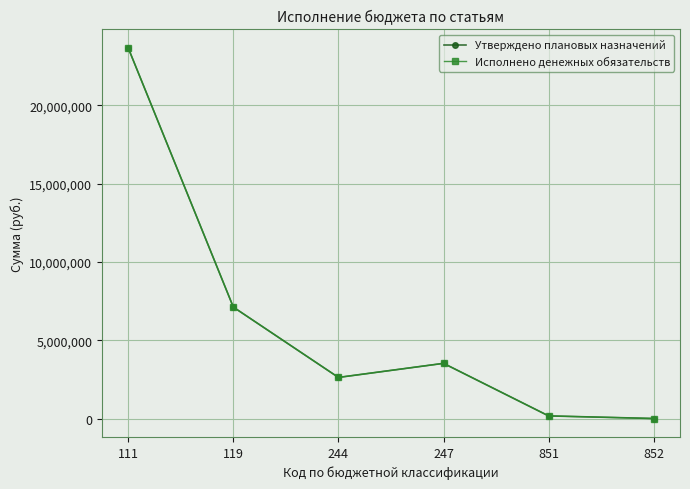

Does the chart have visible grid lines?

Yes